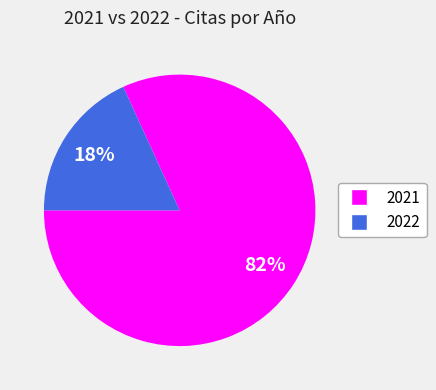

Which category has the smallest portion of the pie?

2022